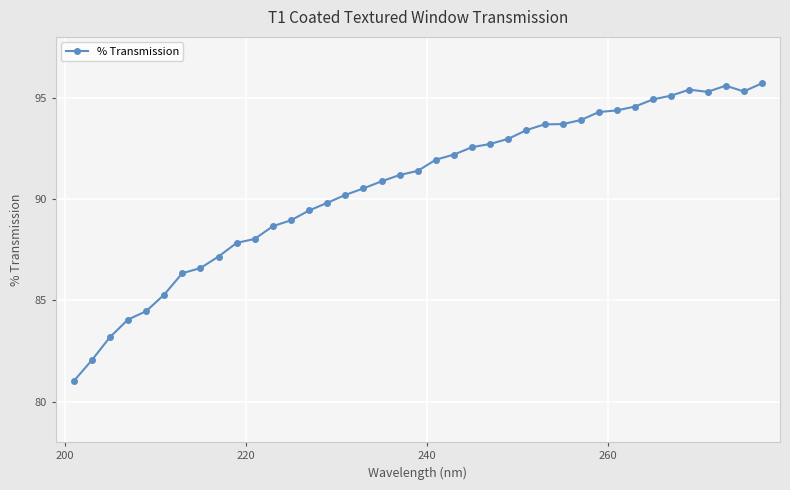

What is the value of the 23rd point from the left?

92.6